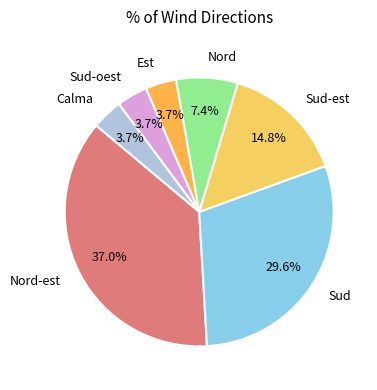

How many slices are in this pie chart?

7